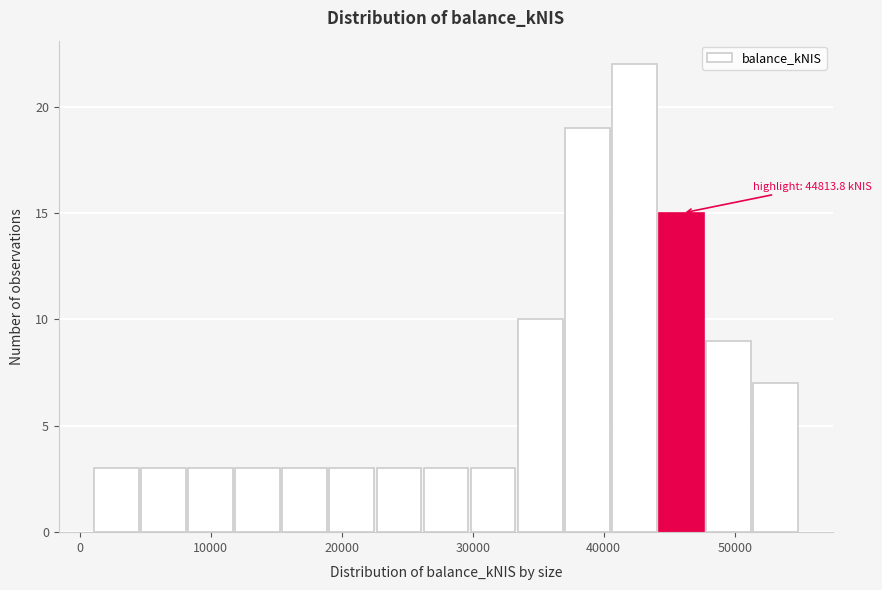

Around what value on the x-axis is the tallest bar? Give the approximate position of its centre, as read against the axis.

42000